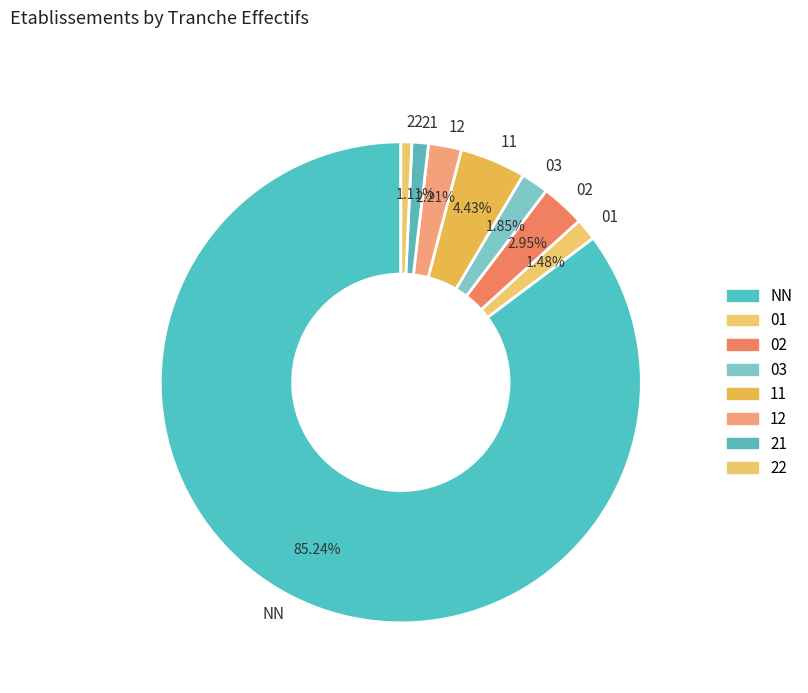

Count the number of slices in the pie.

8